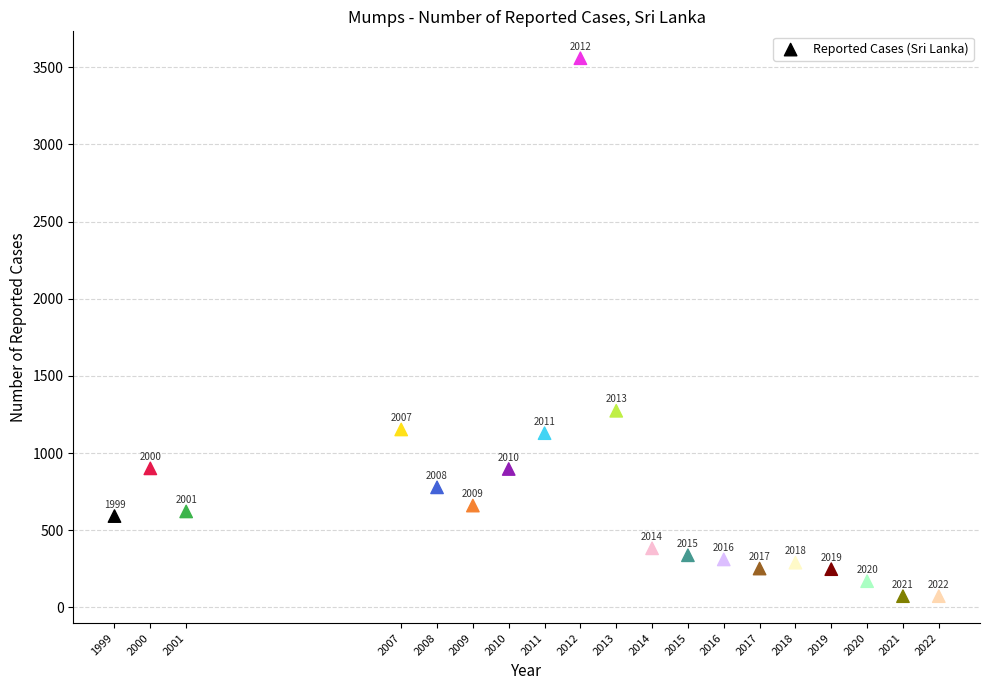

What is the range of X values (max minus min)?

23